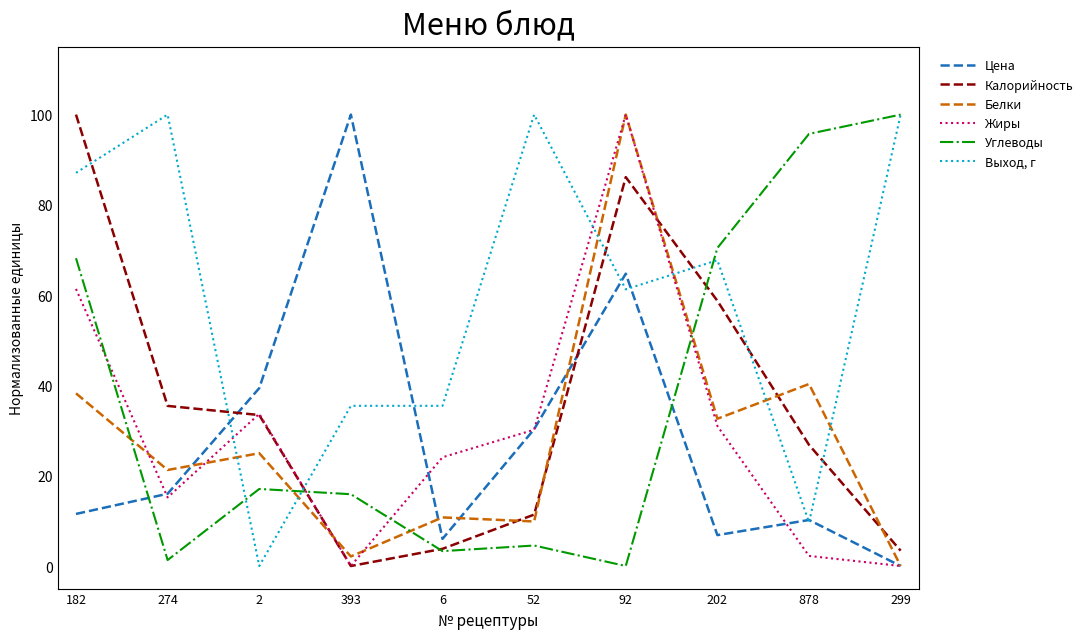

True or false: Жиры has a value of 65.7 at 299.

False